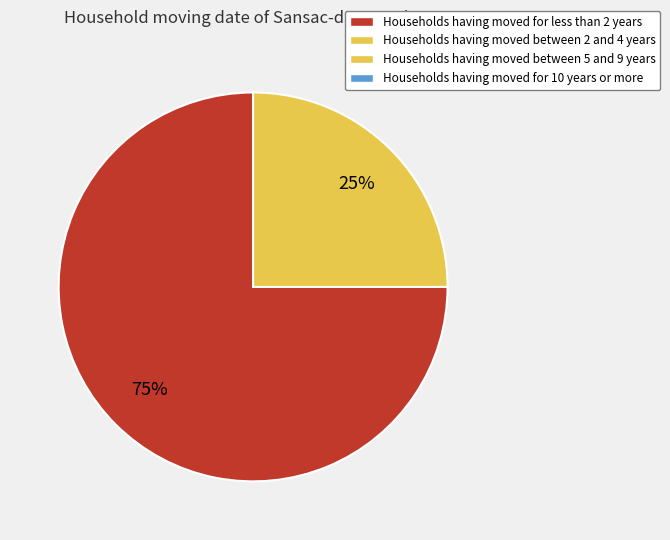

To the nearest percent, what is the difference between the largest and smallest slice percentages?

50%